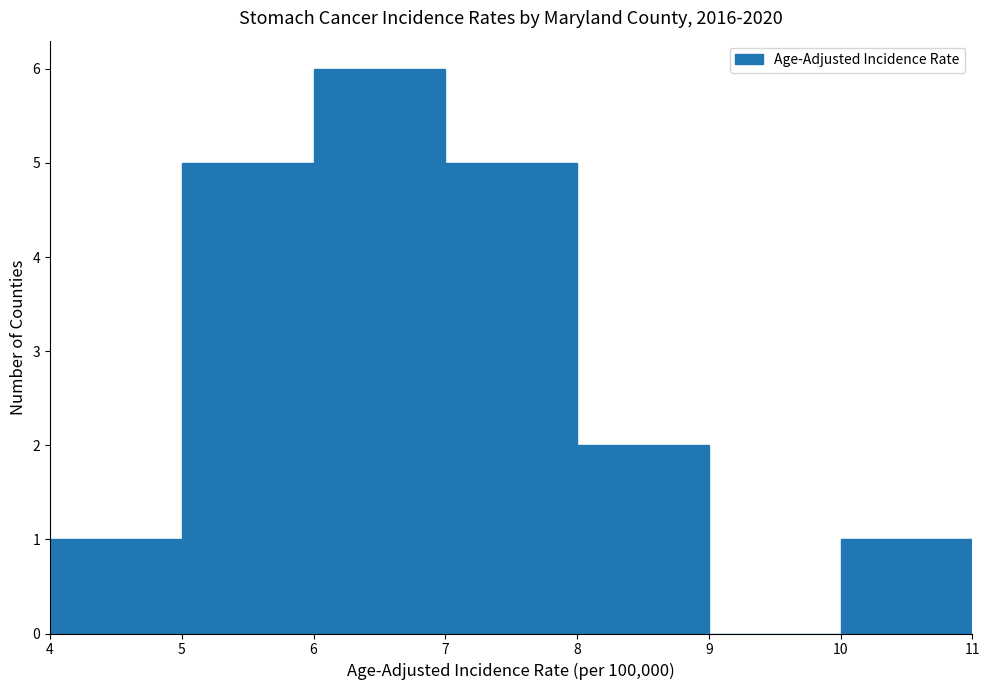

Reading left to right, list every bar in this chart as the range it spans on the x-axis followed by its height. The values are not printed on the chart, so give them approximately, as read against the axis.

4 to 5: 1
5 to 6: 5
6 to 7: 6
7 to 8: 5
8 to 9: 2
9 to 10: 0
10 to 11: 1